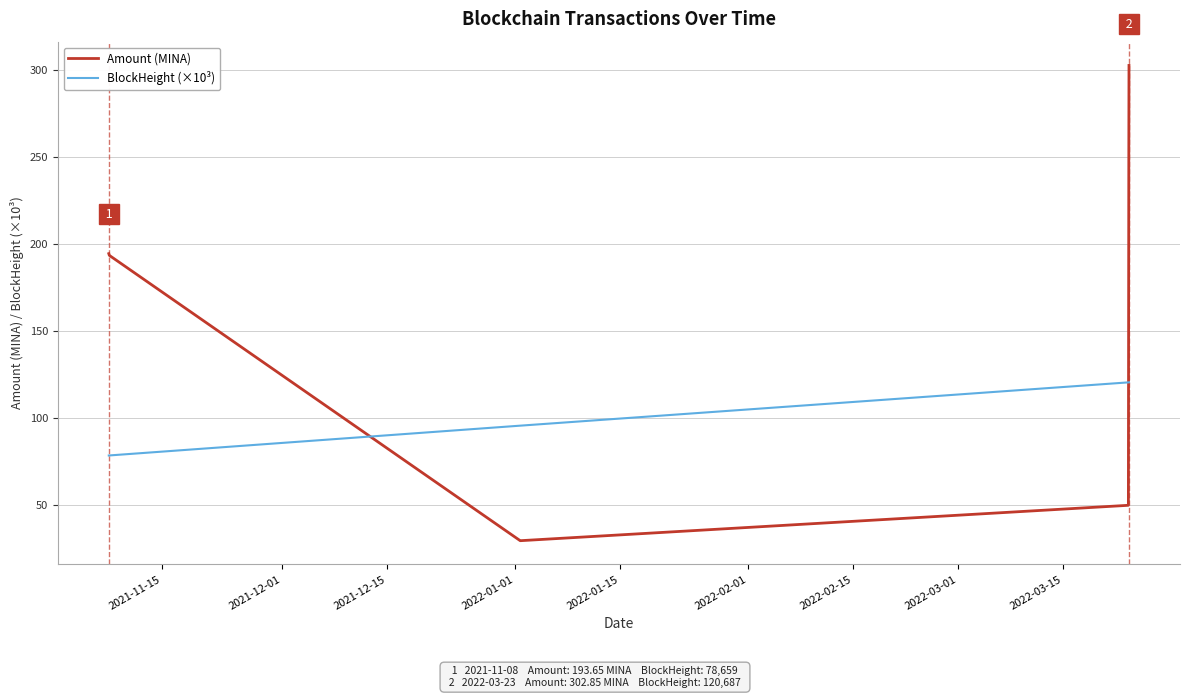

What is the difference between the second highest and second lowest values in the BlockHeight (×10³) series?

42.0